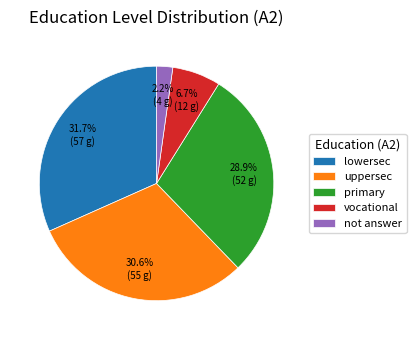

To the nearest percent, what percentage of the pie is primary?

29%